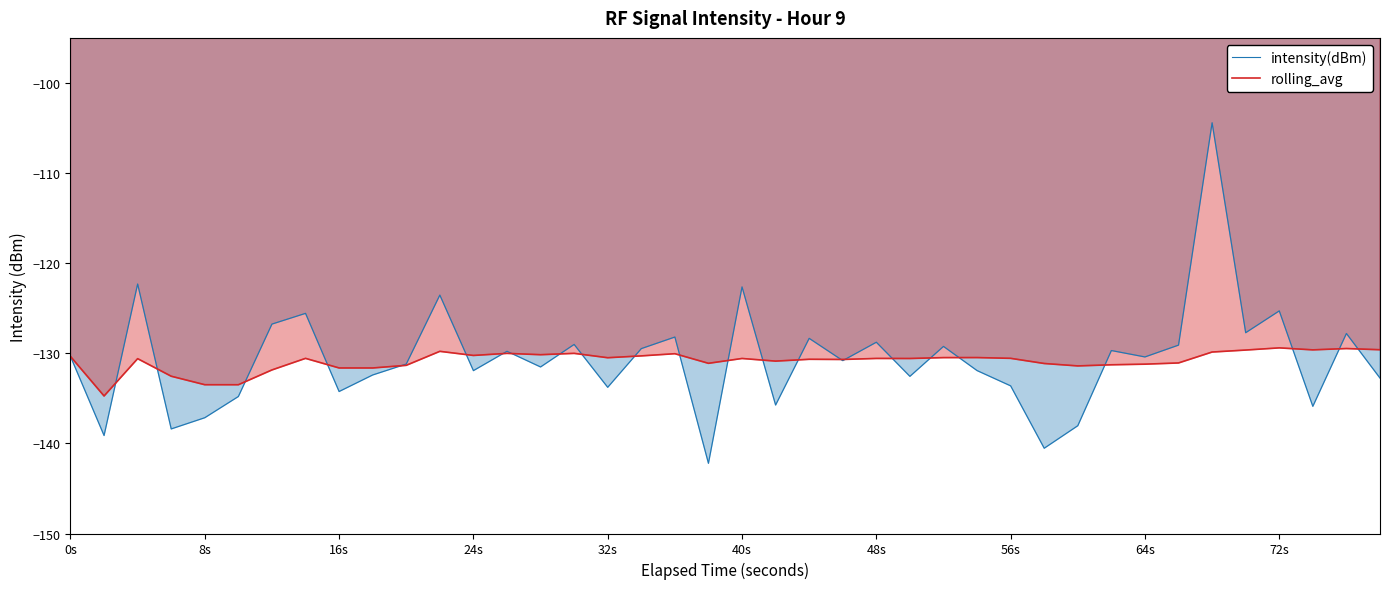

Which series has the largest range (max minus min)?

intensity(dBm)